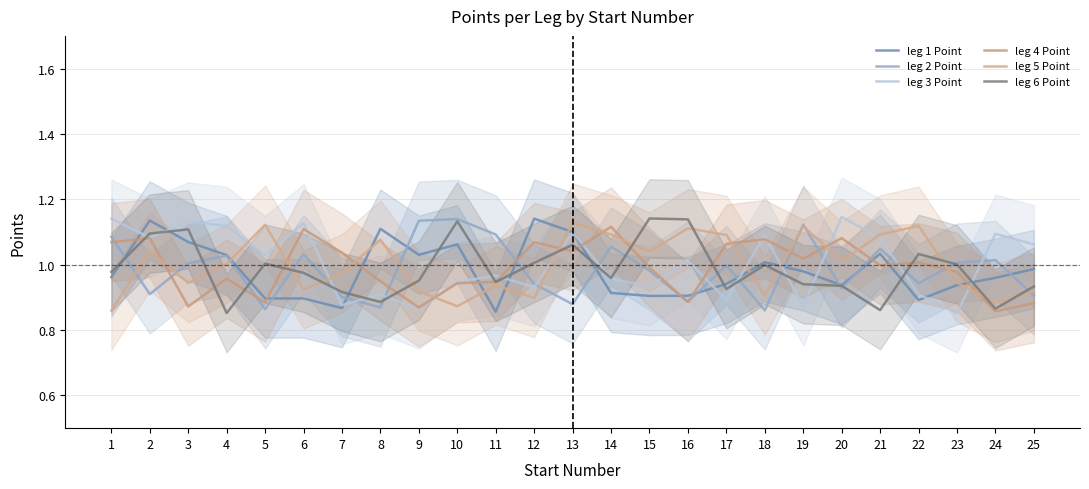

Read the leg 5 Point value at 17.

1.1